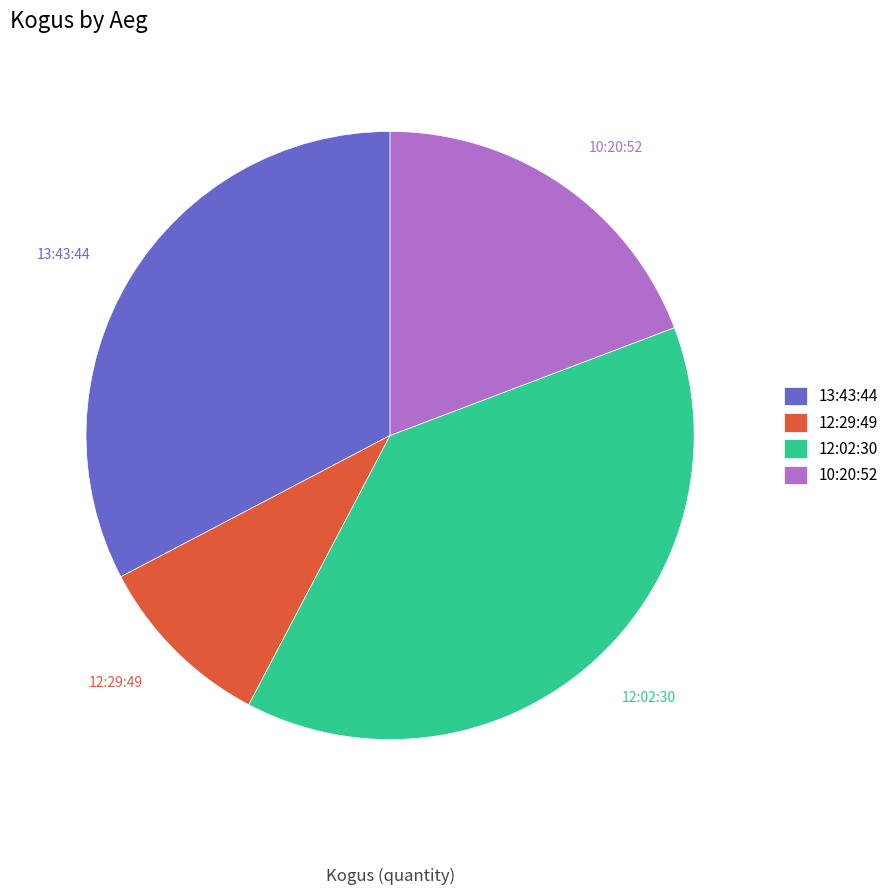

The 10:20:52 slice represents 9% of the pie. True or false?

False